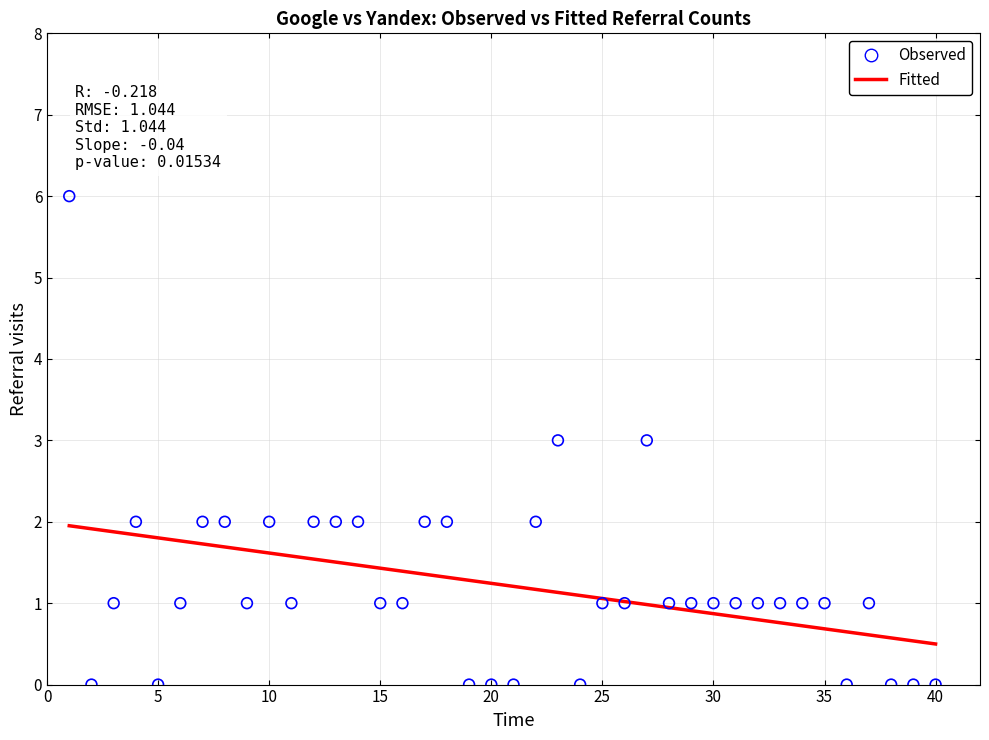

What is the range of Y values (max minus min)?

6